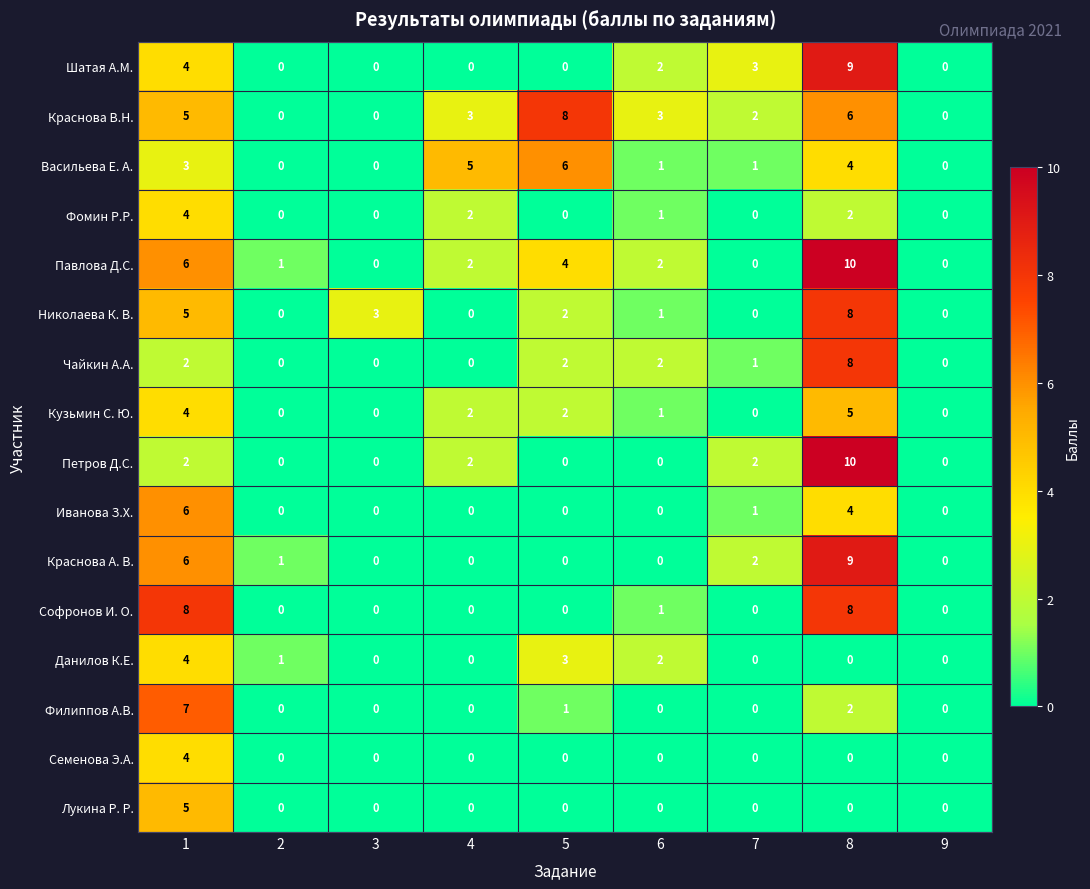

What is the spread (max minus min) of values at 8?

10